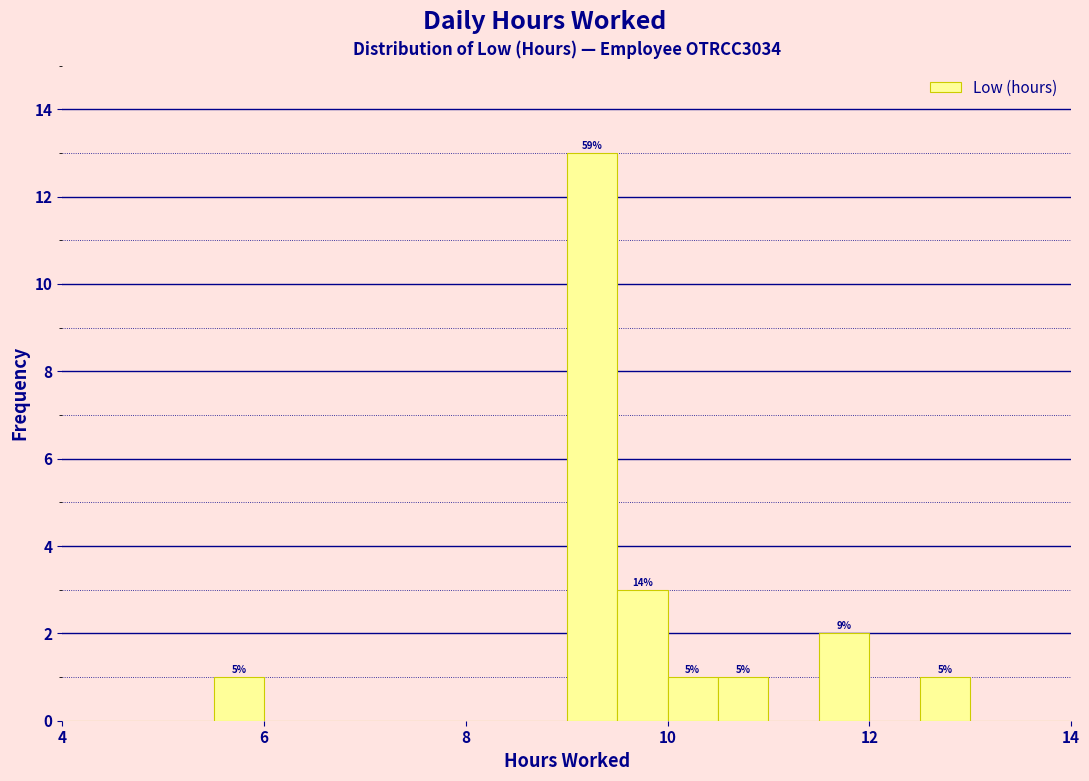

Read against the x-axis, roughly where is the centre of the tallest bar?

9.2